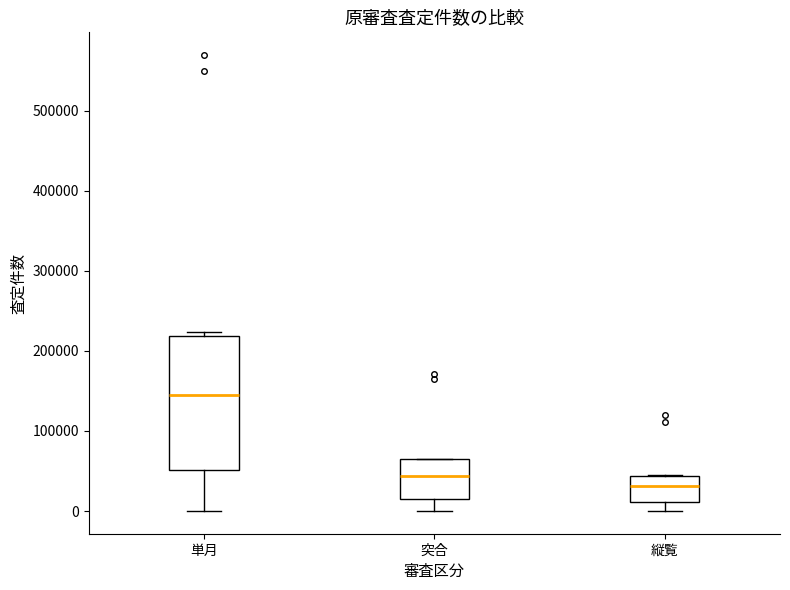

Where does the median line of the box for 縦覧 sit on the y-axis? The values are not printed on the chart, so give them approximately, as read against the axis.

30000